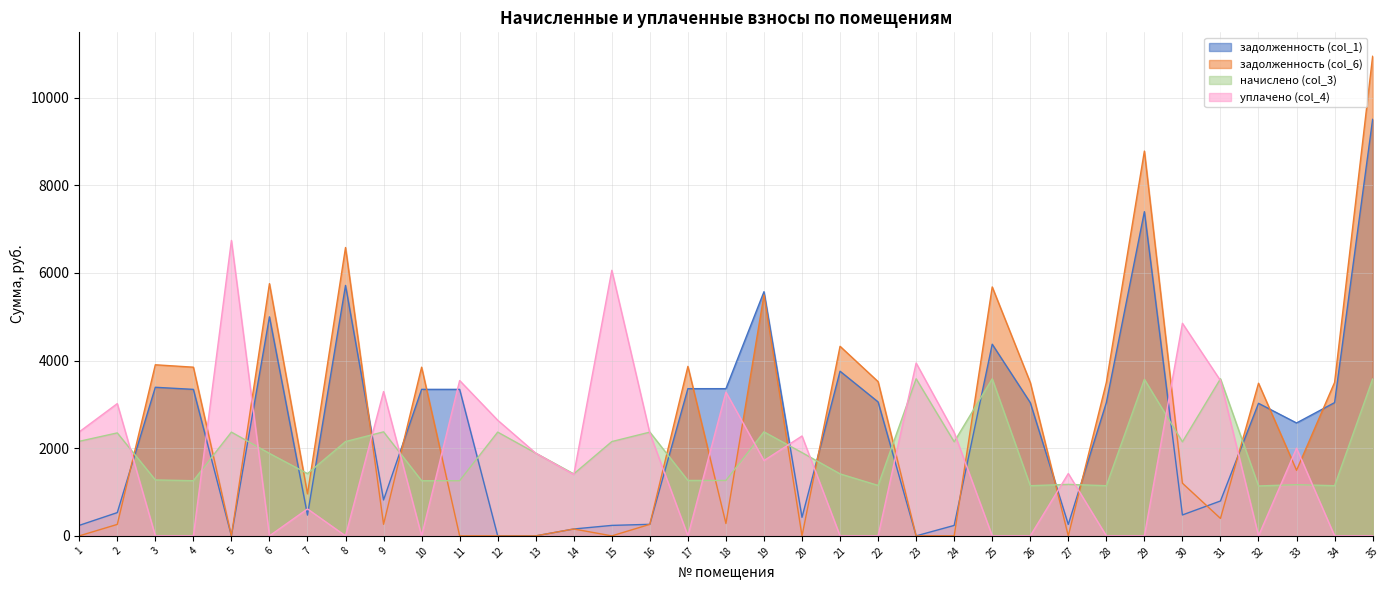

What is the average value of the задолженность (col_6) series?

2452.0